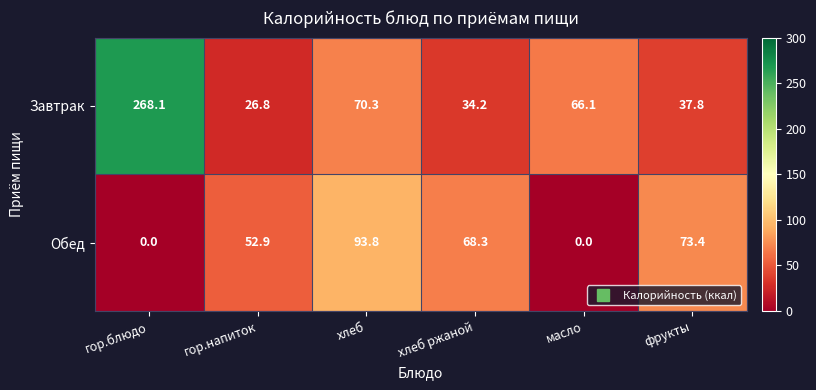

At which label does Завтрак first exceed 66?

гор.блюдо